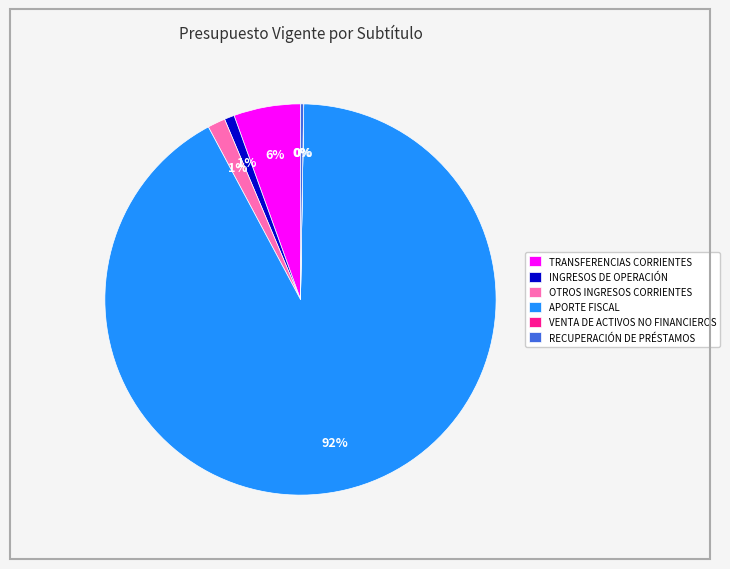

What is the largest slice in the pie chart?

APORTE FISCAL